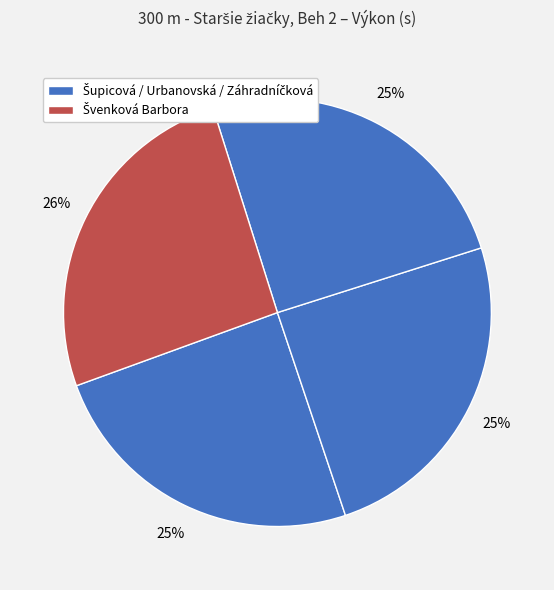

Rank the categories by value from highest to lowest.

Švenková Barbora, Záhradníčková Hana, Urbanovská Lilly, Šupicová Lenka